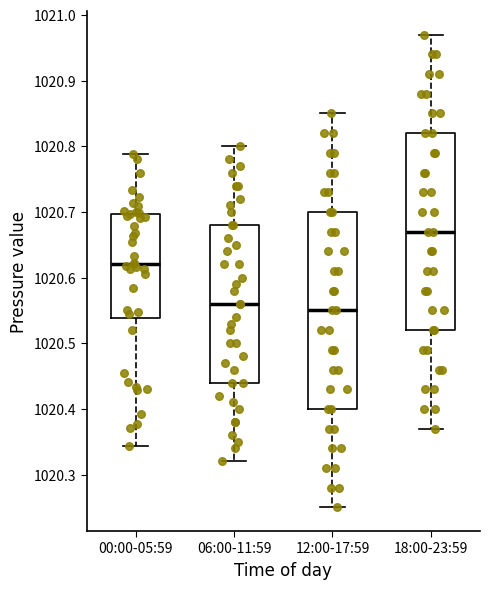

Reading left to right, read every box against the y-axis: the position of its median line, the range the box covers, and the ends of its whiskers. The values are not printed on the chart, so give them approximately, as read against the axis.

00:00-05:59: median 1020.62, box 1020.54 to 1020.70, whiskers 1020.34 to 1020.79
06:00-11:59: median 1020.56, box 1020.44 to 1020.68, whiskers 1020.32 to 1020.80
12:00-17:59: median 1020.55, box 1020.40 to 1020.70, whiskers 1020.25 to 1020.85
18:00-23:59: median 1020.67, box 1020.52 to 1020.82, whiskers 1020.37 to 1020.97